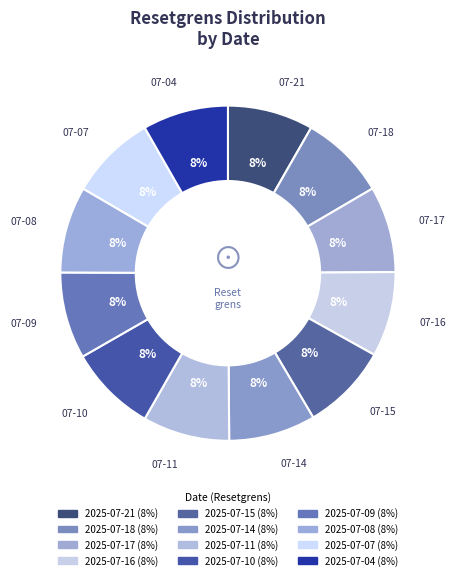

True or false: 2025-07-14 accounts for 1% of the total.

False